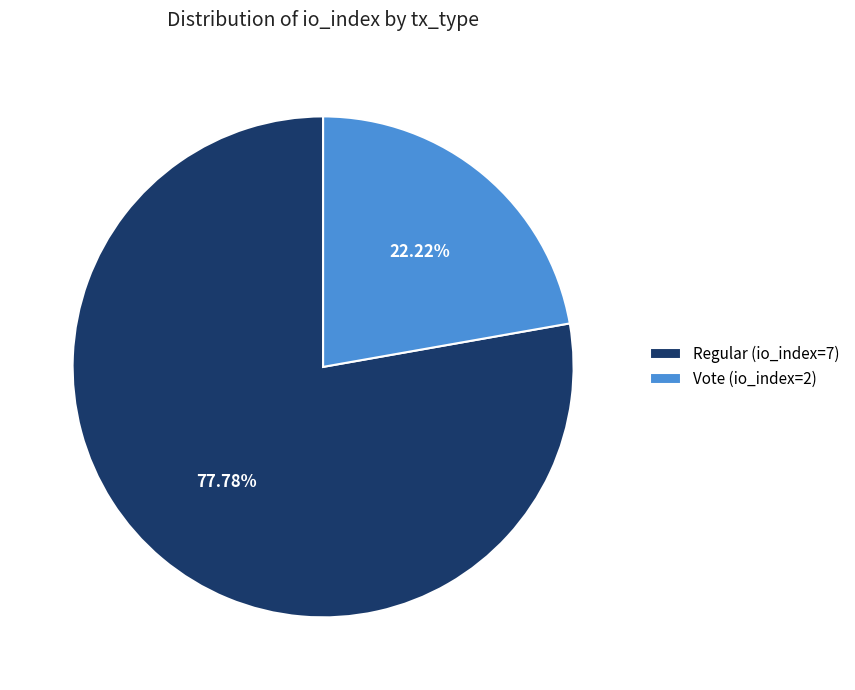

What percentage is the Regular (io_index=7) slice, to the nearest percent?

78%